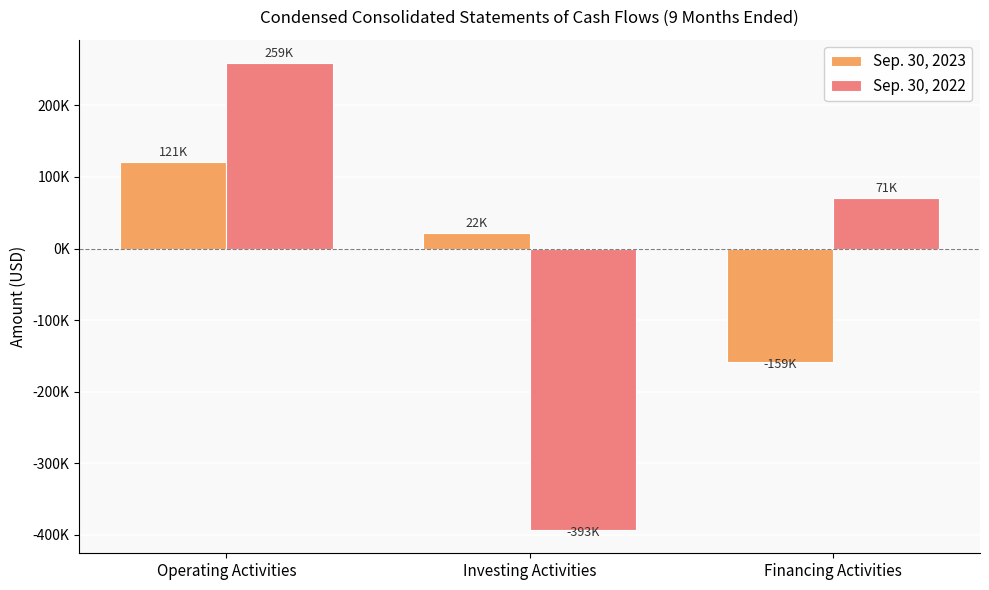

Where is Sep. 30, 2022 nearest to the value -66883?

Financing Activities